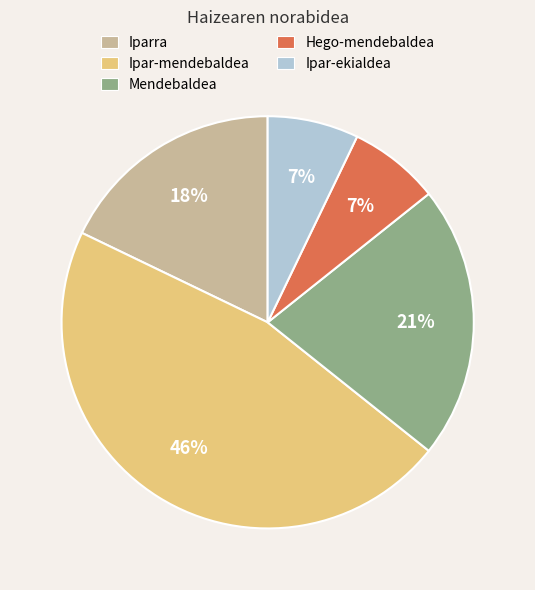

What is the ratio of the value at Mendebaldea to the value at Ipar-mendebaldea?

0.5